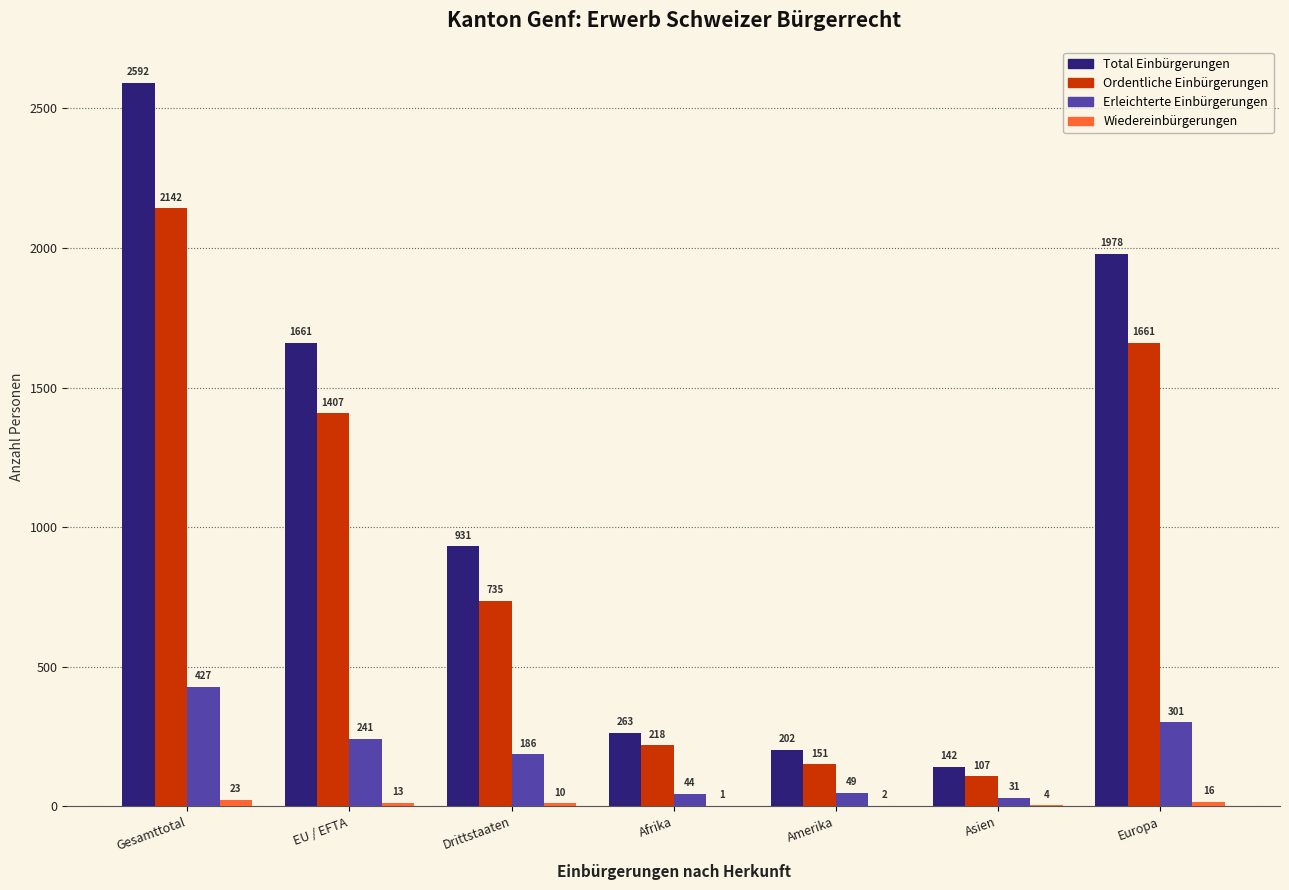

Read the Total Einbürgerungen value at EU / EFTA, to the nearest 100.

1700